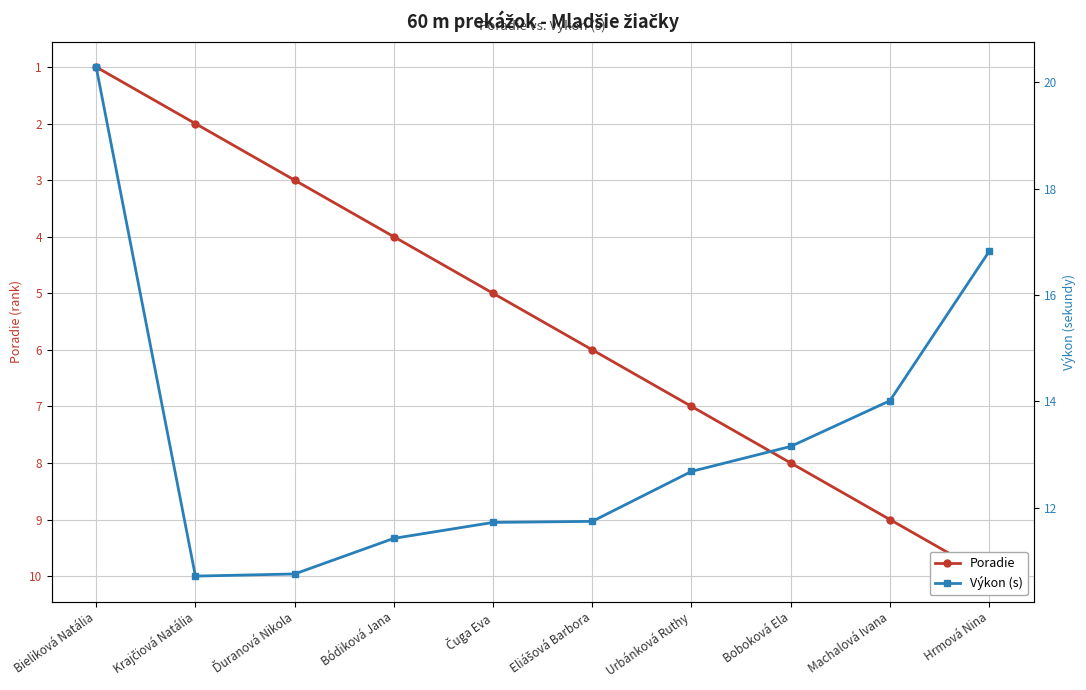

True or false: Poradie and Výkon (s) intersect in this chart.

False